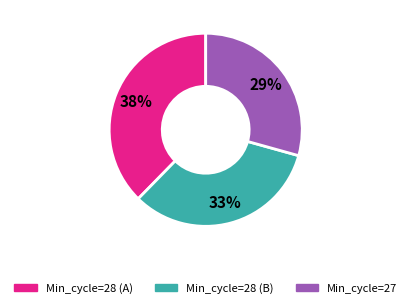

Does any single category account for the majority?

No